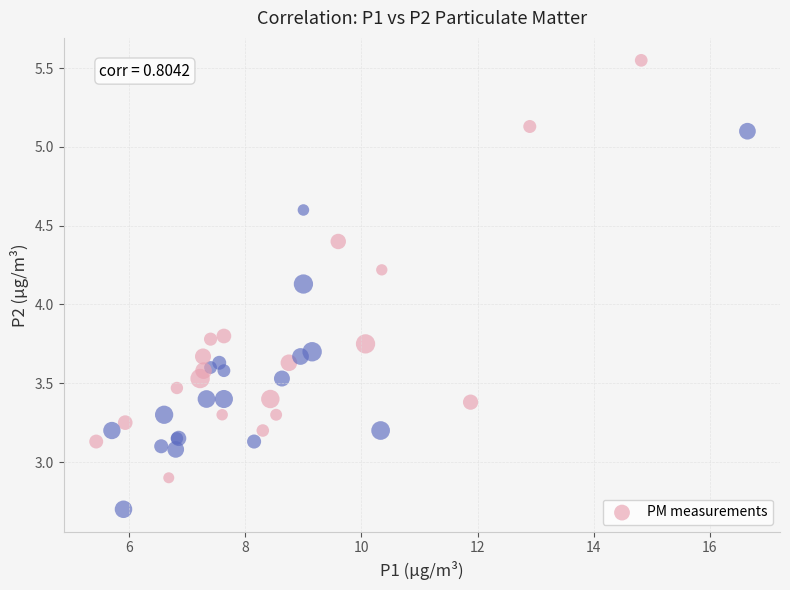

What Y value in the scatter plot is closest to 4?

4.1